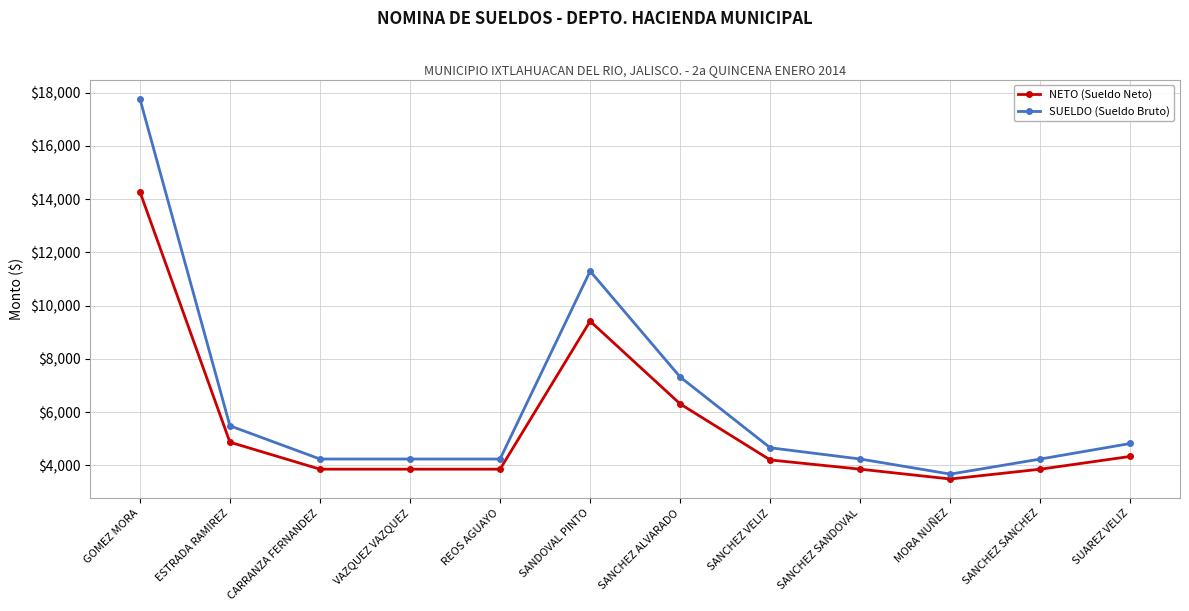

At how many categories does at least one series exceed 14529?

1